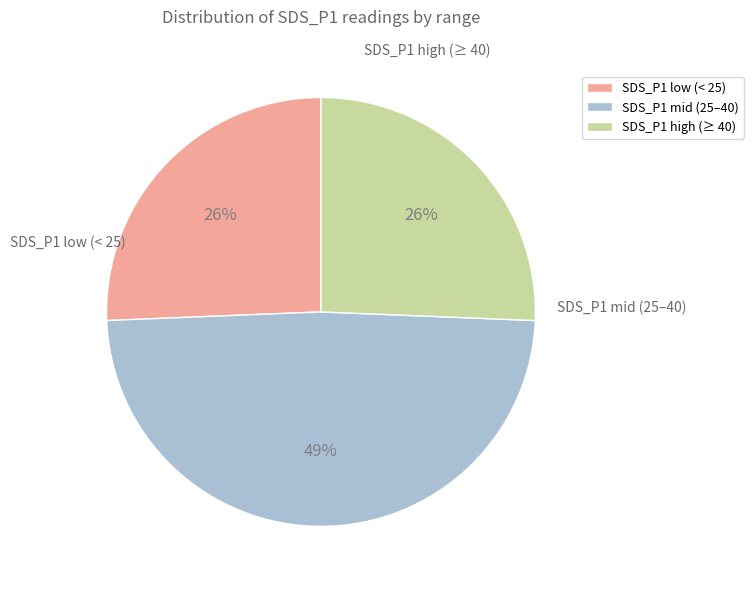

Count the number of slices in the pie.

3